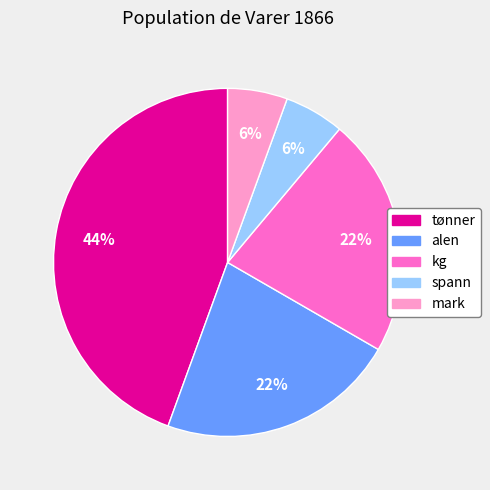

Do alen and kg together represent more than half of the pie?

No